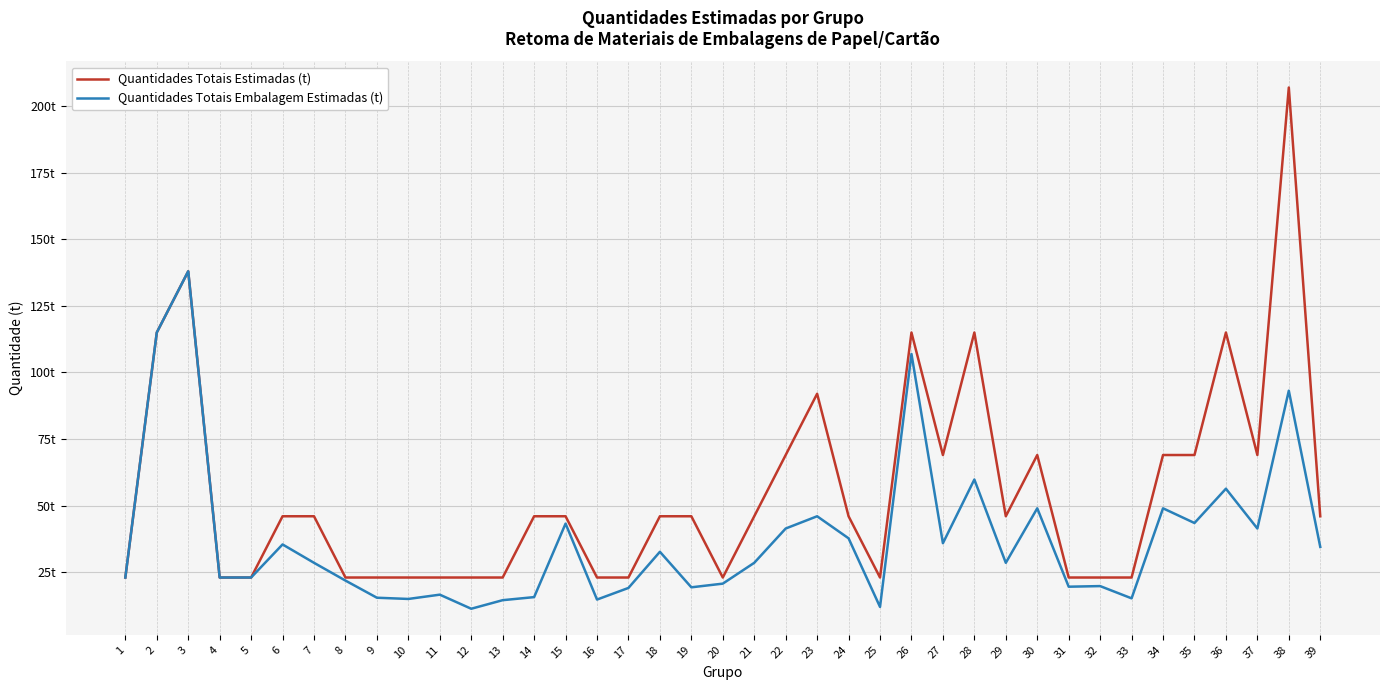

The Quantidades Totais Embalagem Estimadas (t) series shows 59.2 at 6. True or false?

False